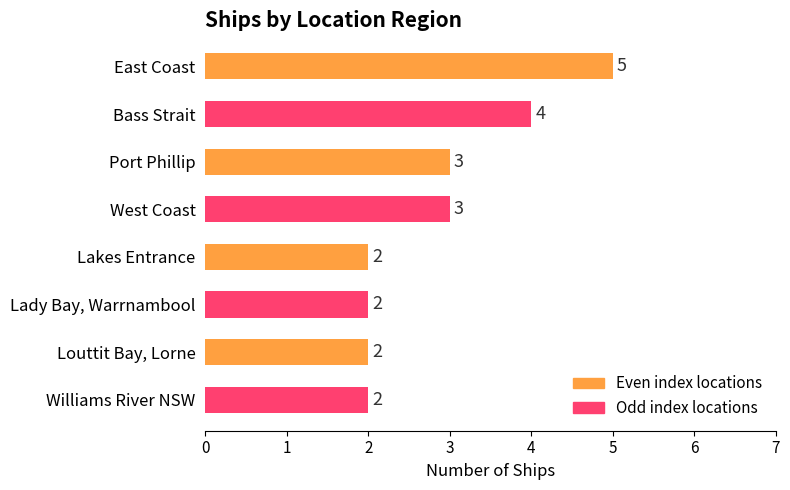

Reading top to bottom, what are all the values shown in this chart?

5	4	3	3	2	2	2	2